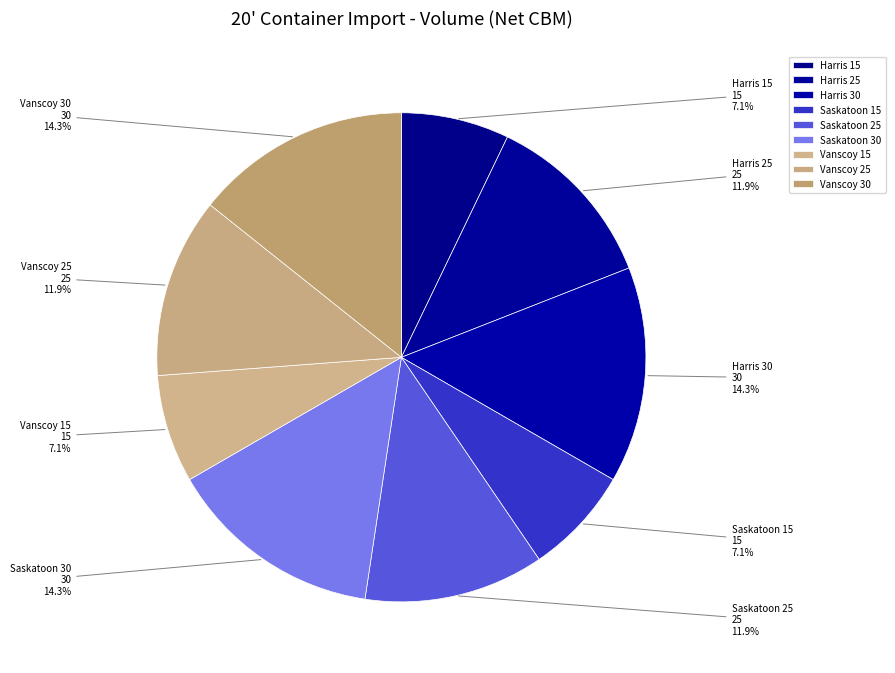

What is the change in value from Saskatoon 30 to Vanscoy 15?

-15